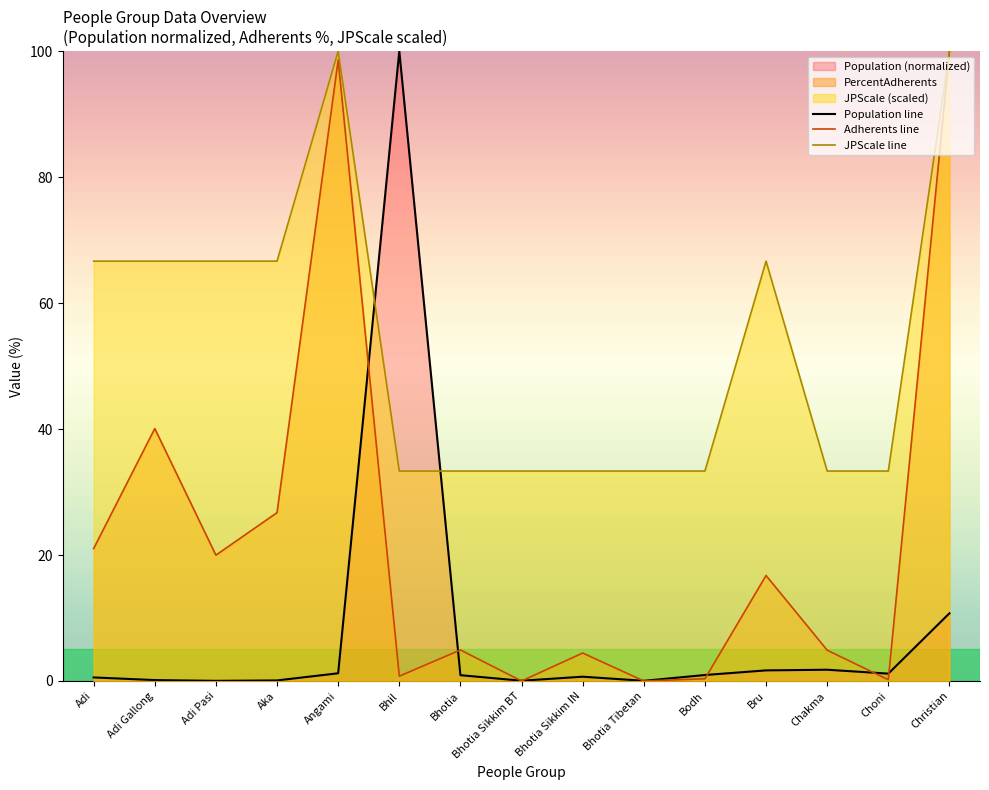

Does the chart display data point markers on the line(s)?

No